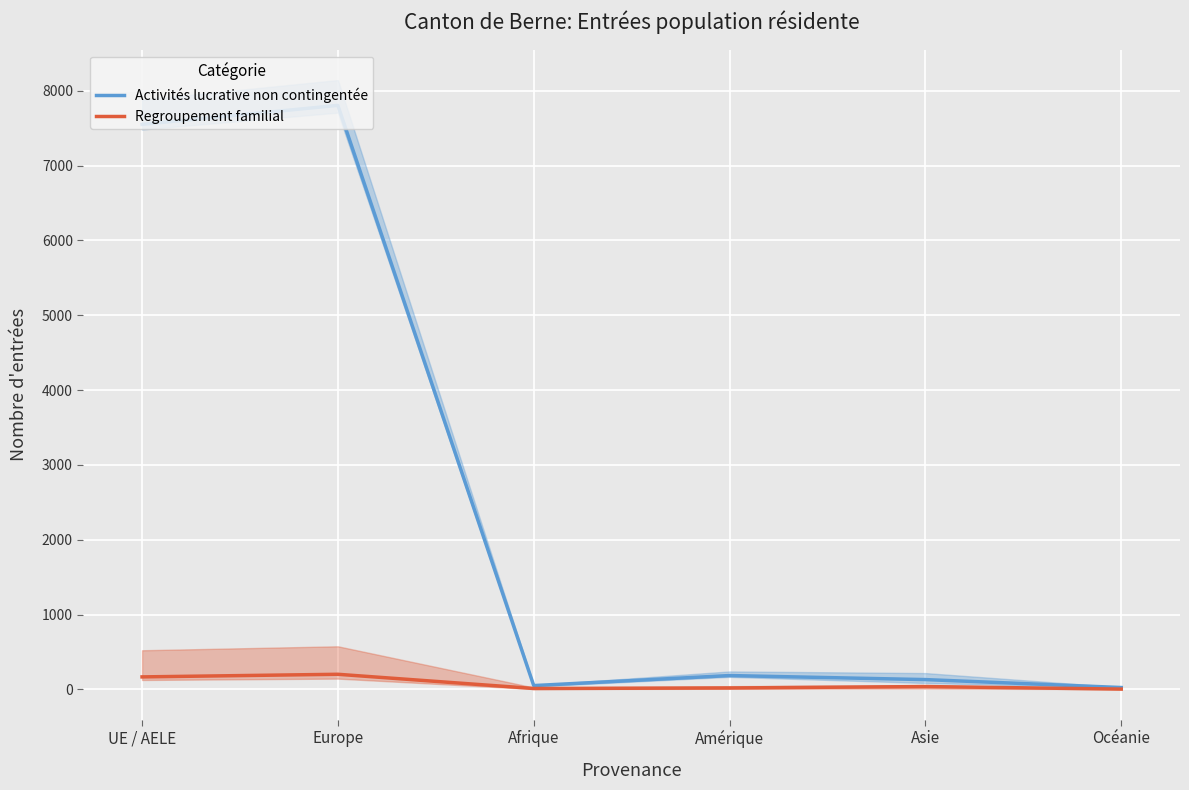

At which category is the sum across all series the highest?

Europe